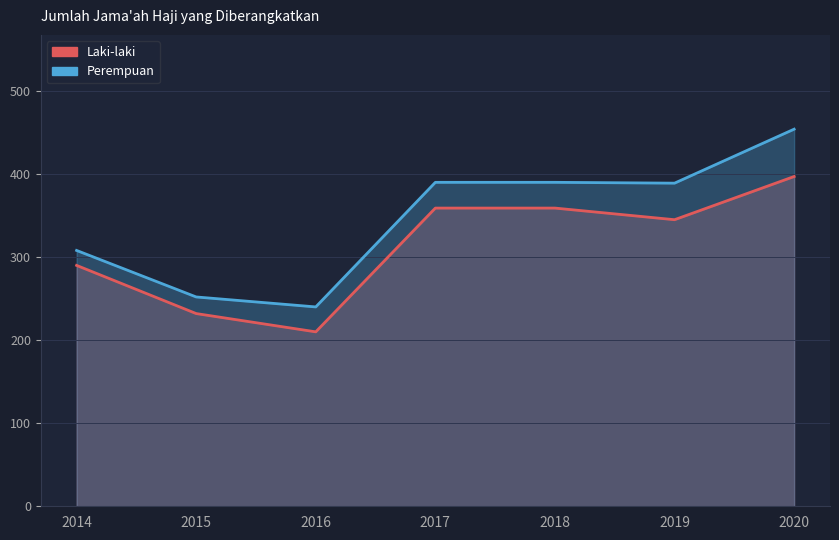

True or false: Laki-laki and Perempuan intersect in this chart.

False